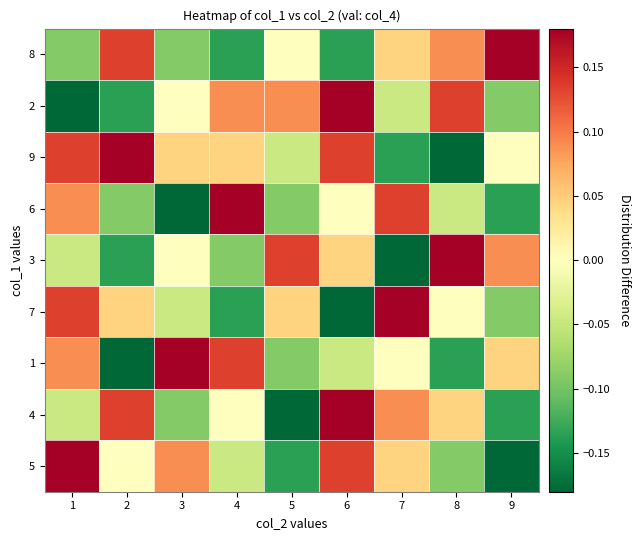

Rank the series at 9 from highest to lowest value.

8, 3, 1, 9, 7, 2, 4, 6, 5